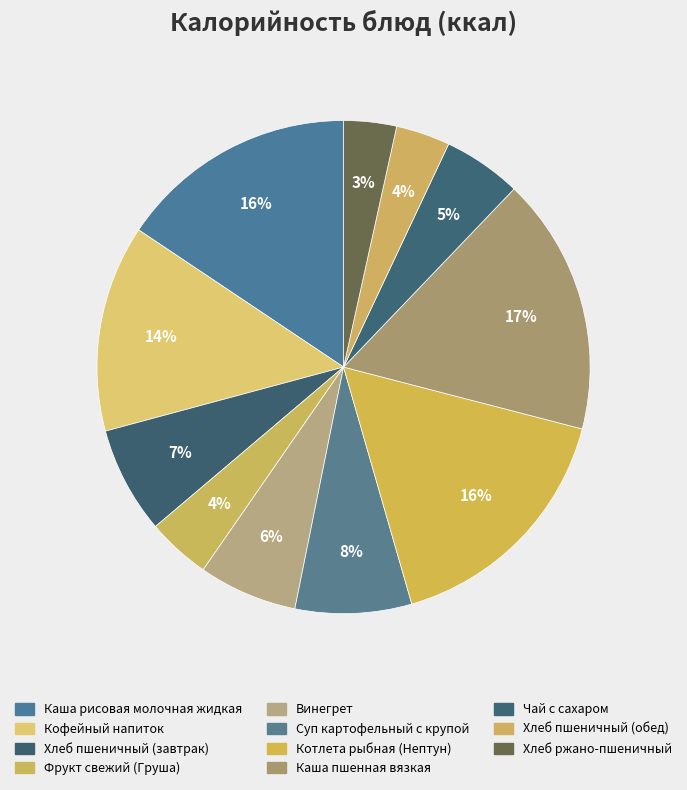

Does any single category account for the majority?

No